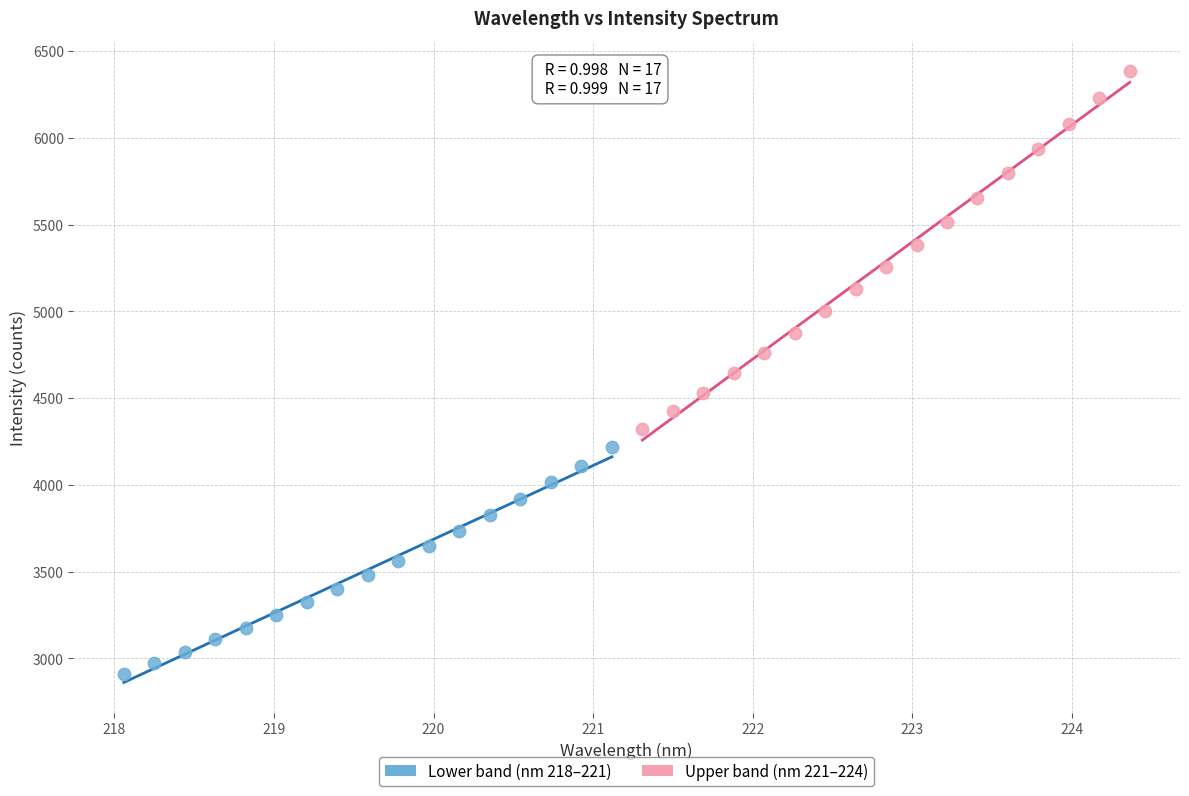

What are all the series names shown in the legend?

Lower band (nm 218–221), Upper band (nm 221–224)